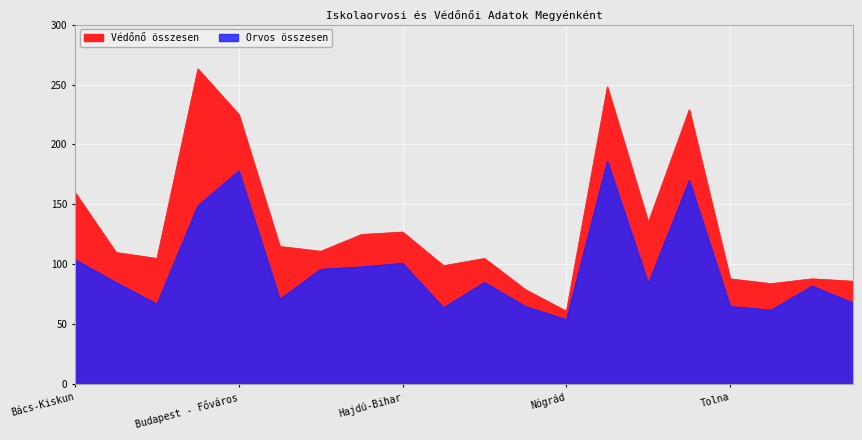

How many data points in Védőnő összesen are above 111?

9